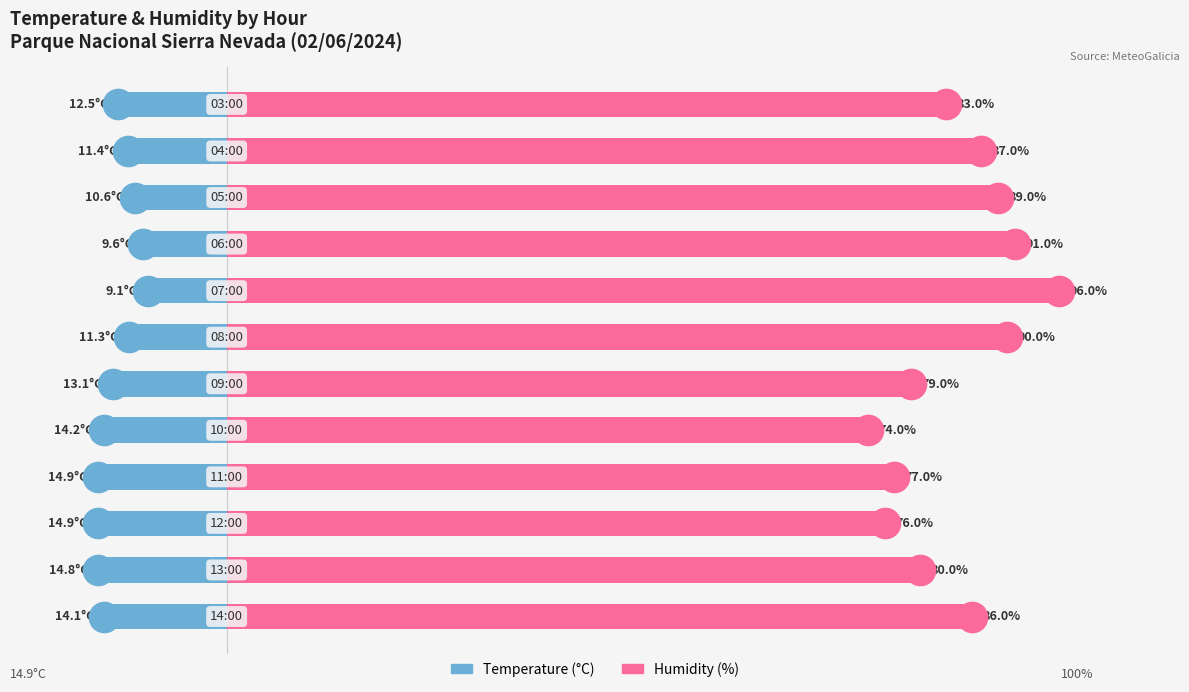

The value of Humidity (%) at 9 is 51.7. True or false?

False